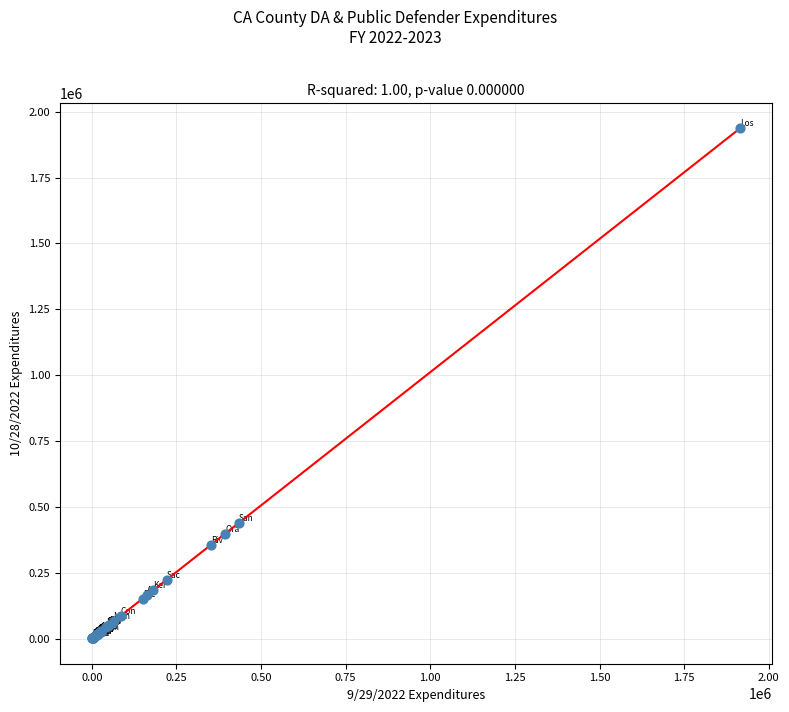

What Y value in the scatter plot is closest to 968822?

438416.6